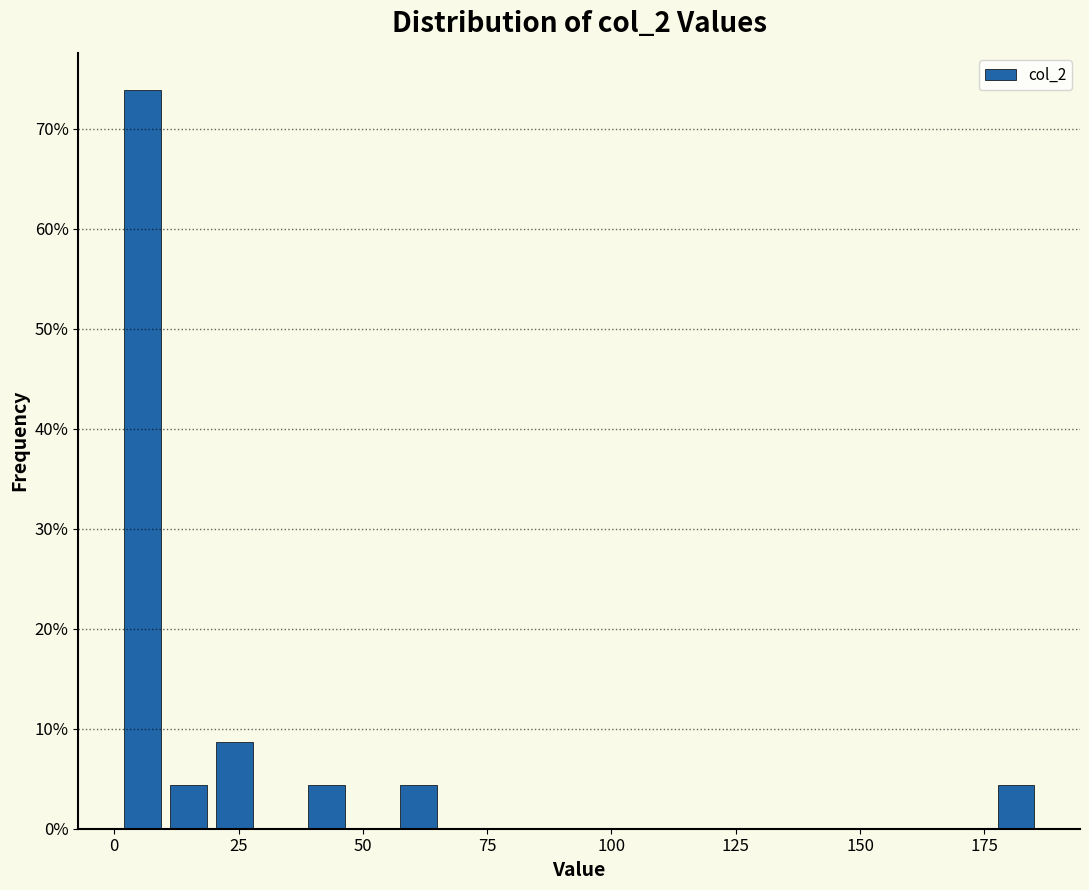

Around what value on the x-axis is the tallest bar? Give the approximate position of its centre, as read against the axis.

5